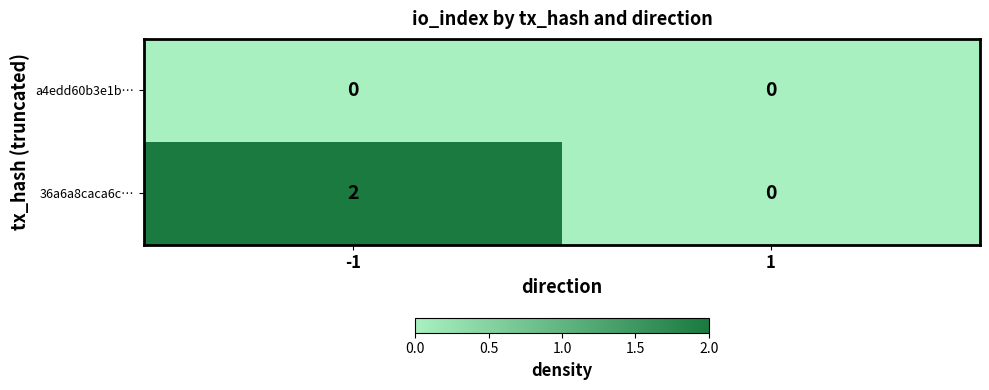

Between -1 and 1, which series saw the biggest shift?

36a6a8caca6c…